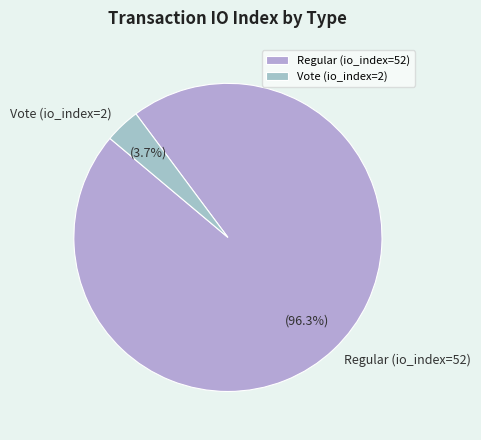

To the nearest percent, what percentage of the pie is Regular (io_index=52)?

96%